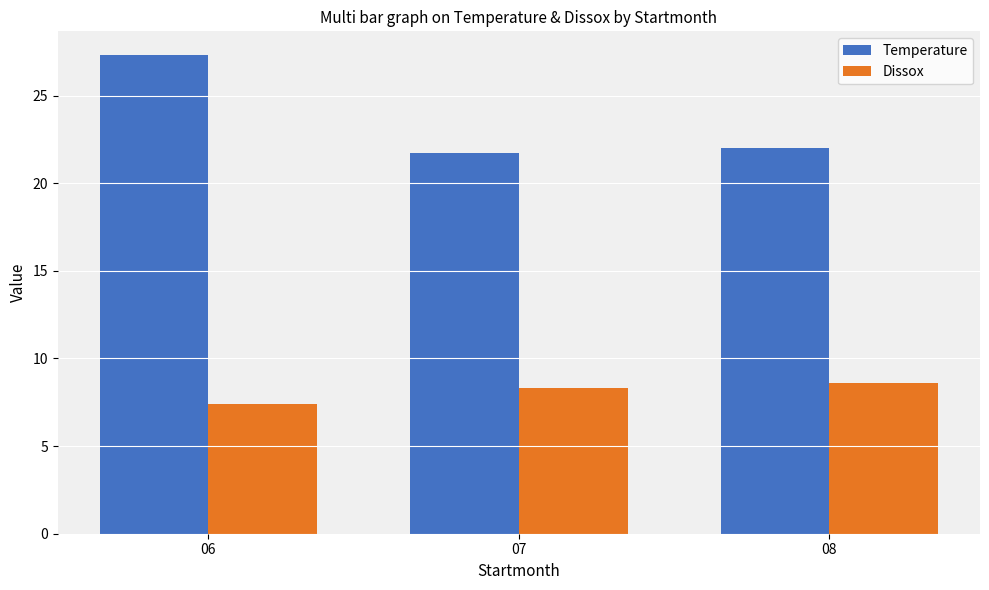

Rank the series at 08 from highest to lowest value.

Temperature, Dissox